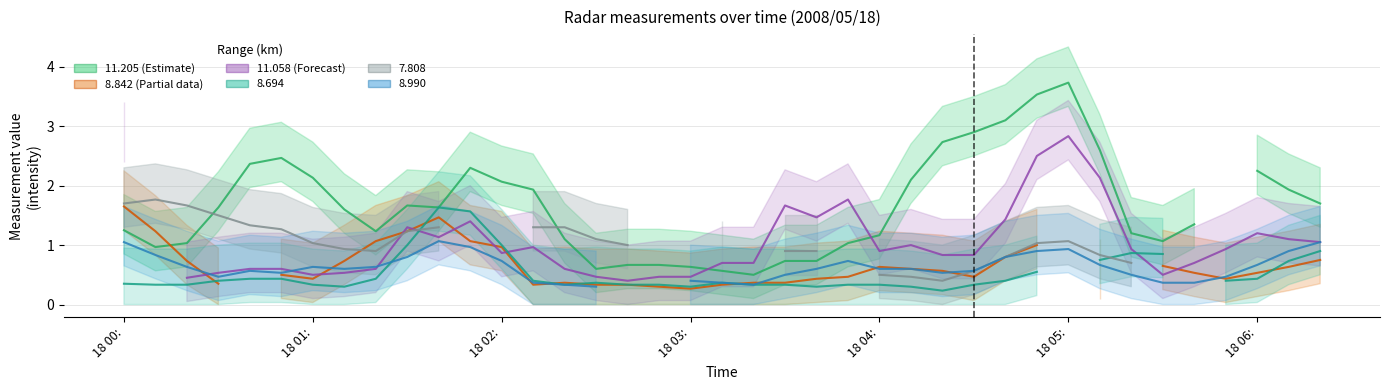

Which series has the largest total across all categories?

11.205